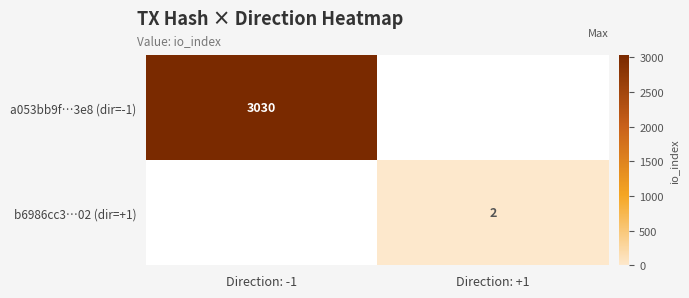

True or false: a053bb9f…3e8 (dir=-1) has a value of 4463 at Direction: -1.

False